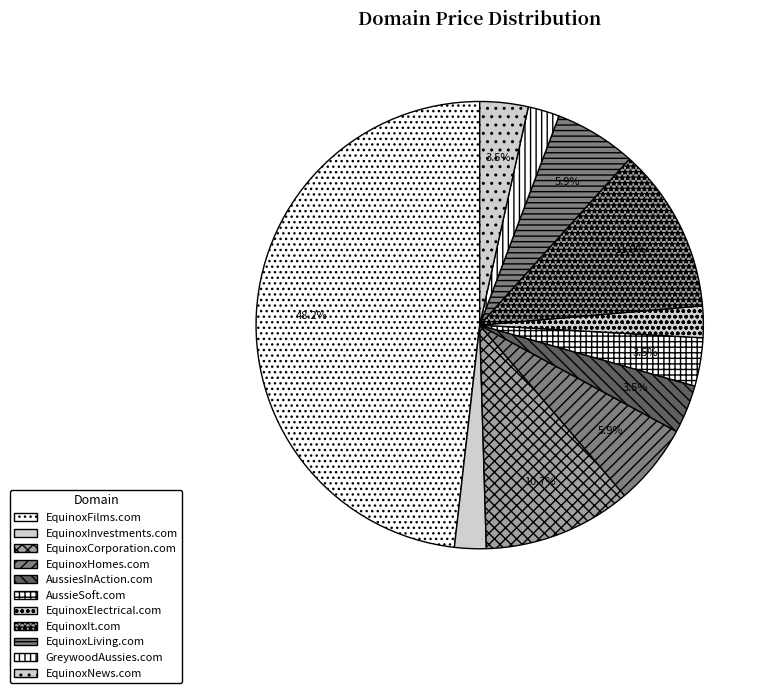

Between GreywoodAussies.com and EquinoxHomes.com, which is larger?

EquinoxHomes.com